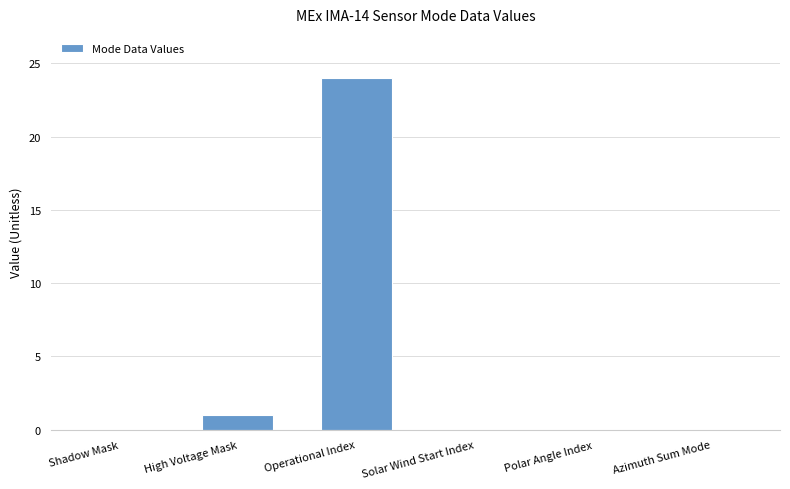

The chart shows a value of 14 at Azimuth Sum Mode. True or false?

False